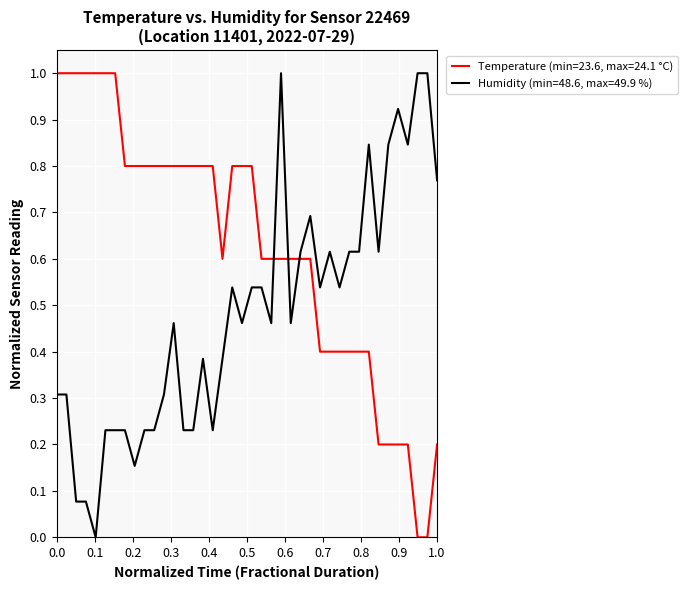

Which series ends up on top after the final intersection of Temperature (min=23.6, max=24.1 °C) and Humidity (min=48.6, max=49.9 %)?

Humidity (min=48.6, max=49.9 %)